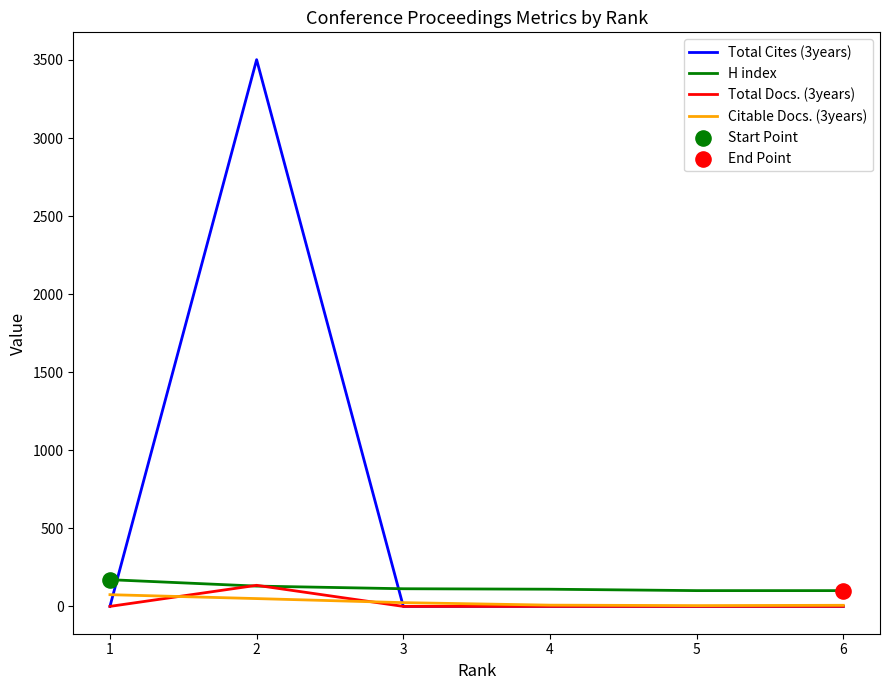

Which series has the widest spread of values?

Total Cites (3years)